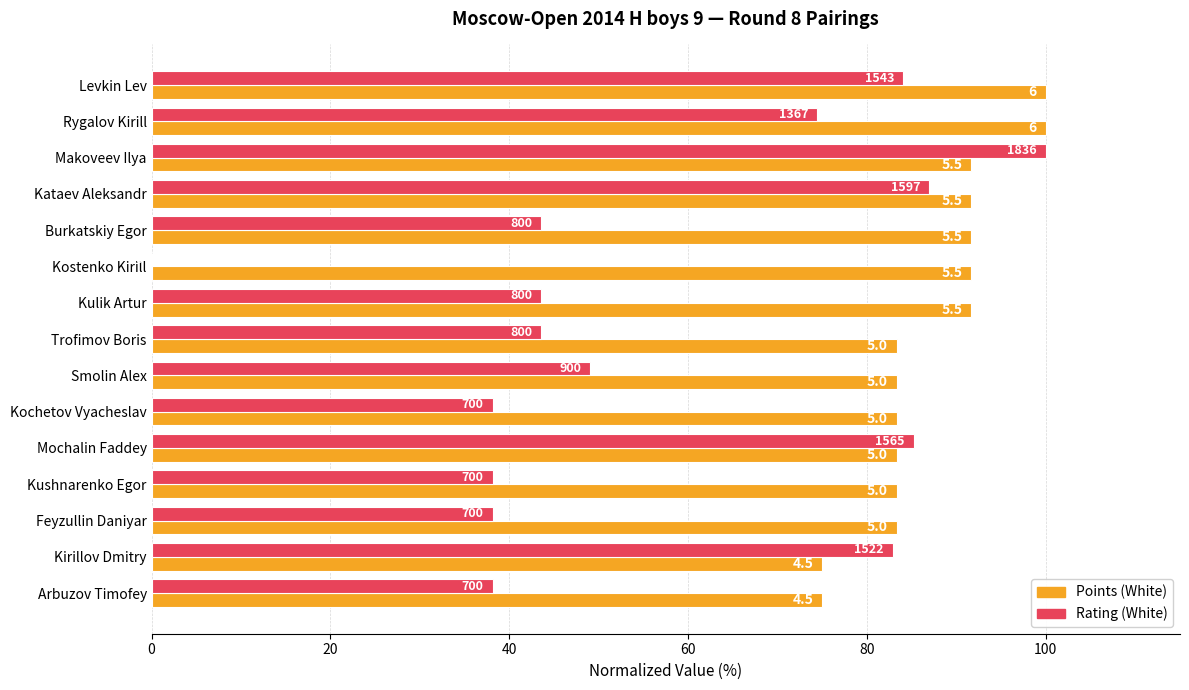

How many bars are there in total?

30